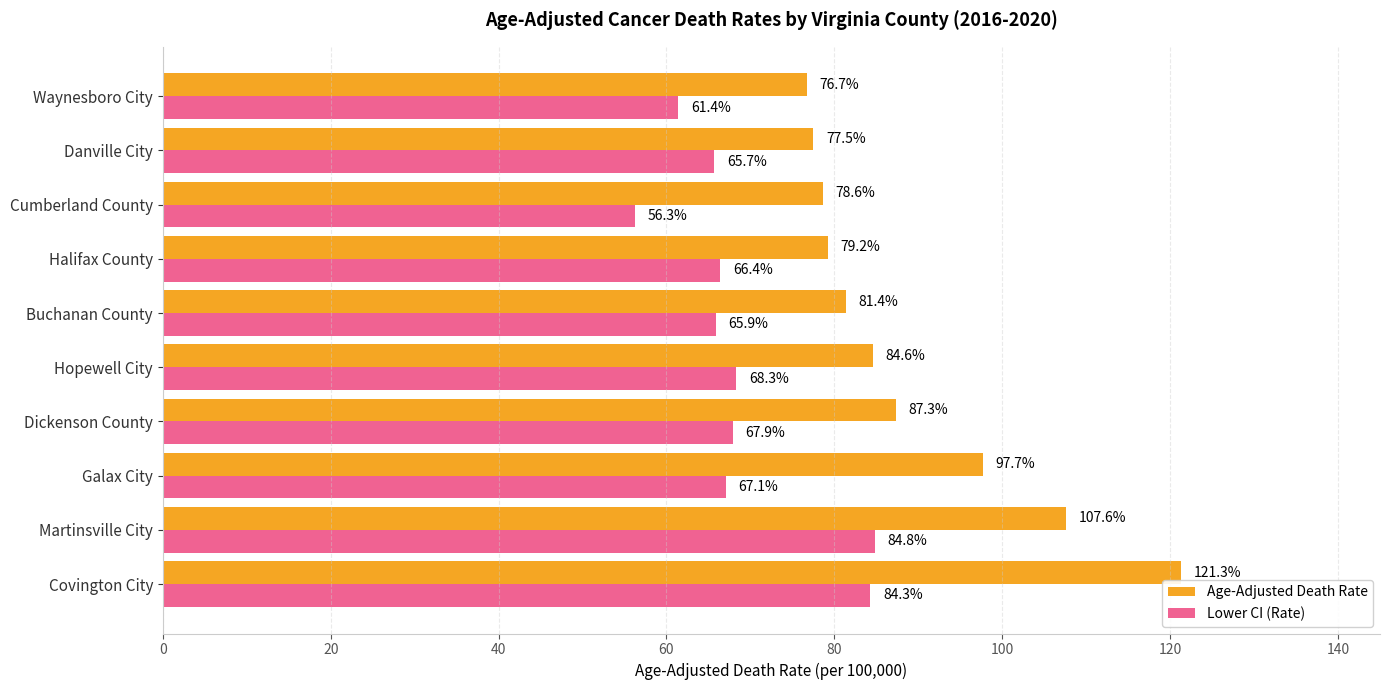

Which category has the highest value in the Lower CI (Rate) series?

Martinsville City